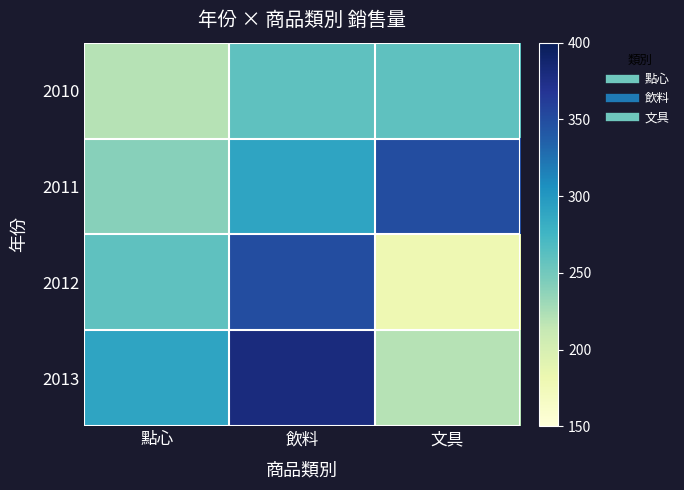

How many data points does each series have?

3